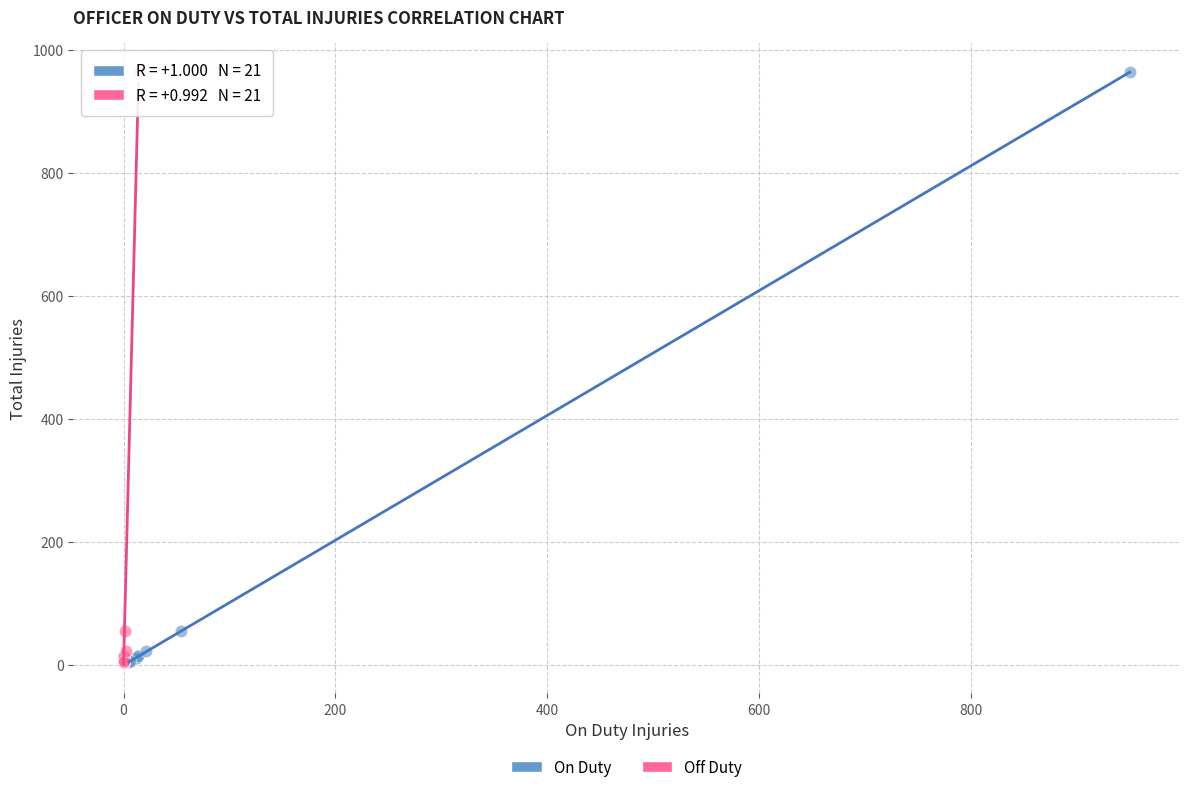

What are all the series names shown in the legend?

On Duty, Off Duty